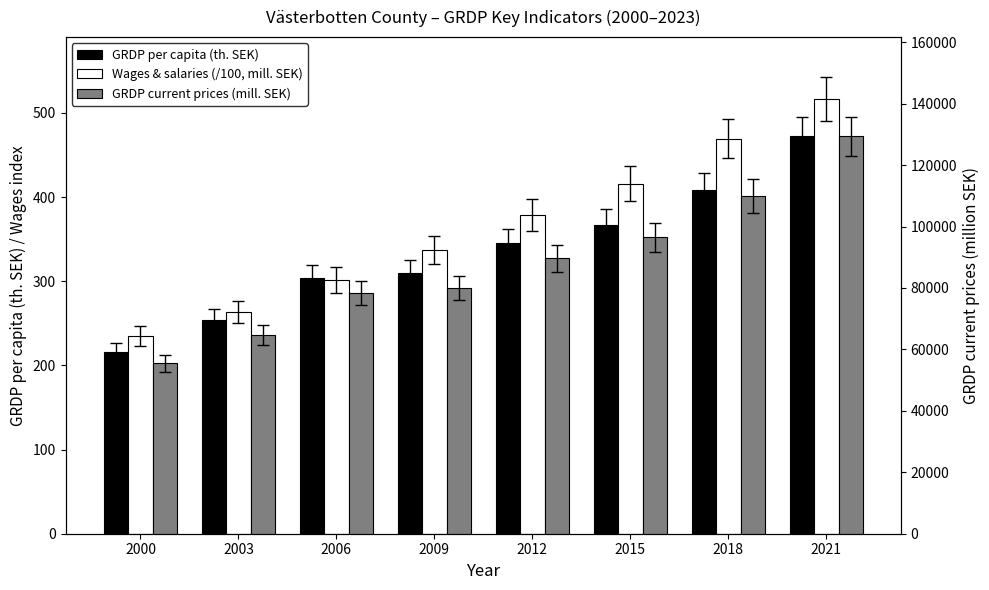

True or false: GRDP current prices (mill. SEK) has a value of 80011.0 at 2009.

True